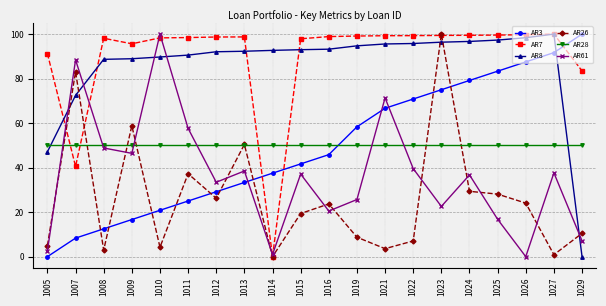

Does the chart display data point markers on the line(s)?

Yes